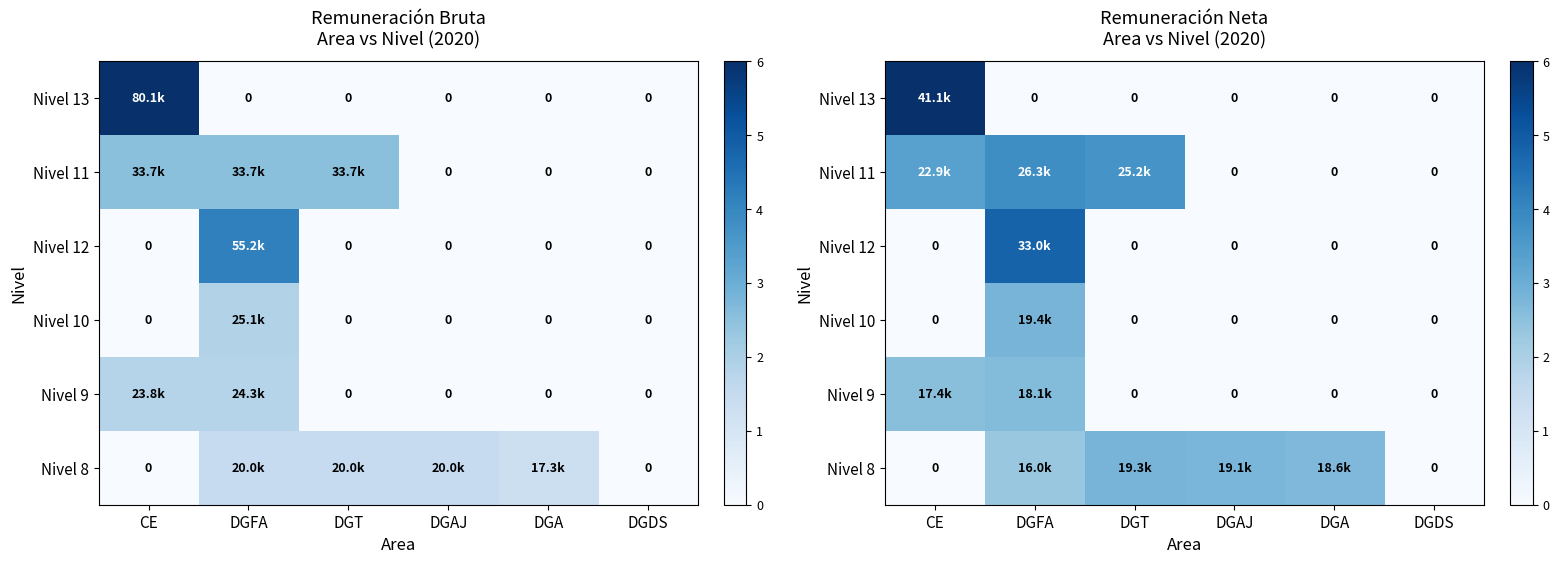

The value of Nivel 9 at DGFA is 2.6. True or false?

True